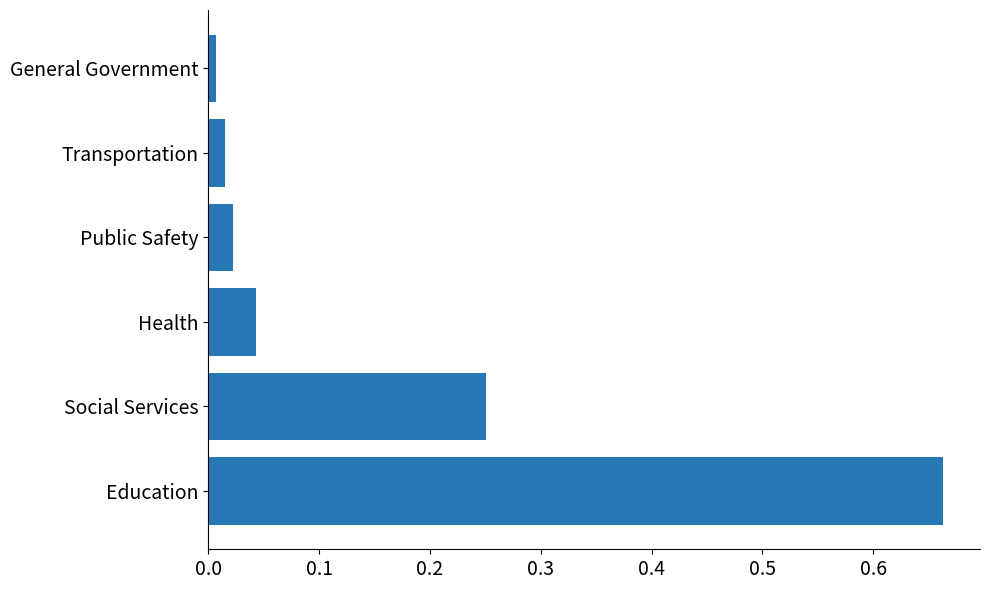

True or false: the data shows 0.0 at Transportation.

True